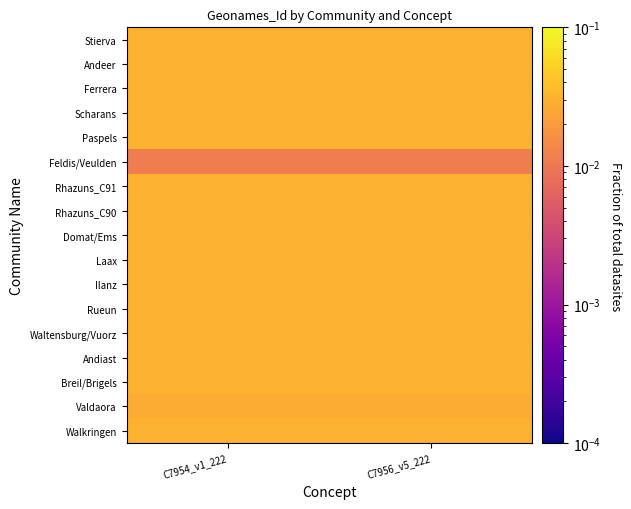

Rank the series by their maximum value, from highest to lowest.

Waltensburg/Vuorz, Walkringen, Stierva, Scharans, Rueun, Rhazuns_C91, Rhazuns_C90, Paspels, Laax, Ilanz, Ferrera, Domat/Ems, Breil/Brigels, Andiast, Andeer, Valdaora, Feldis/Veulden